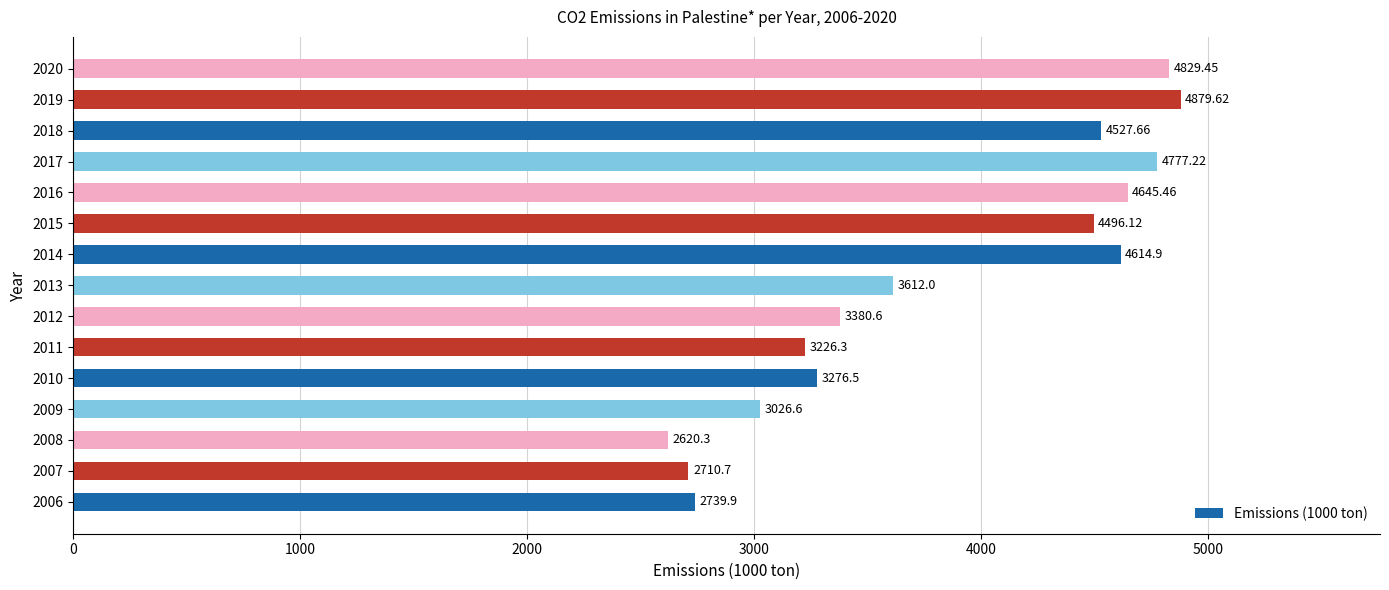

What is the ratio of the value at 2010 to the value at 2012?

1.0